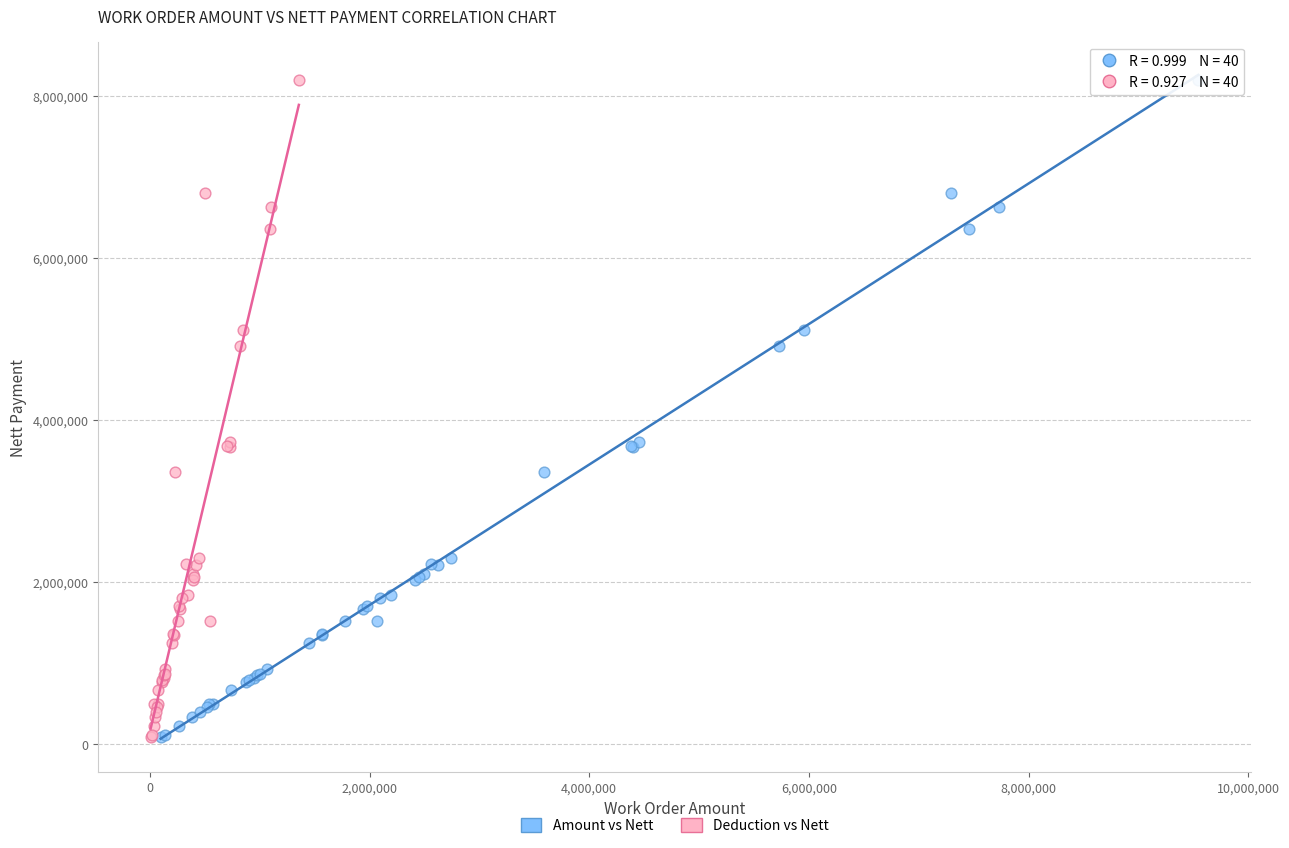

What are all the series names shown in the legend?

Amount vs Nett, Deduction vs Nett